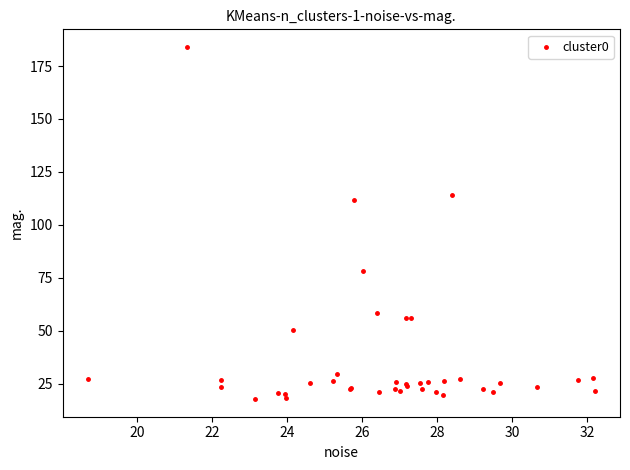

What Y value in the scatter plot is closest to 100?

112.0